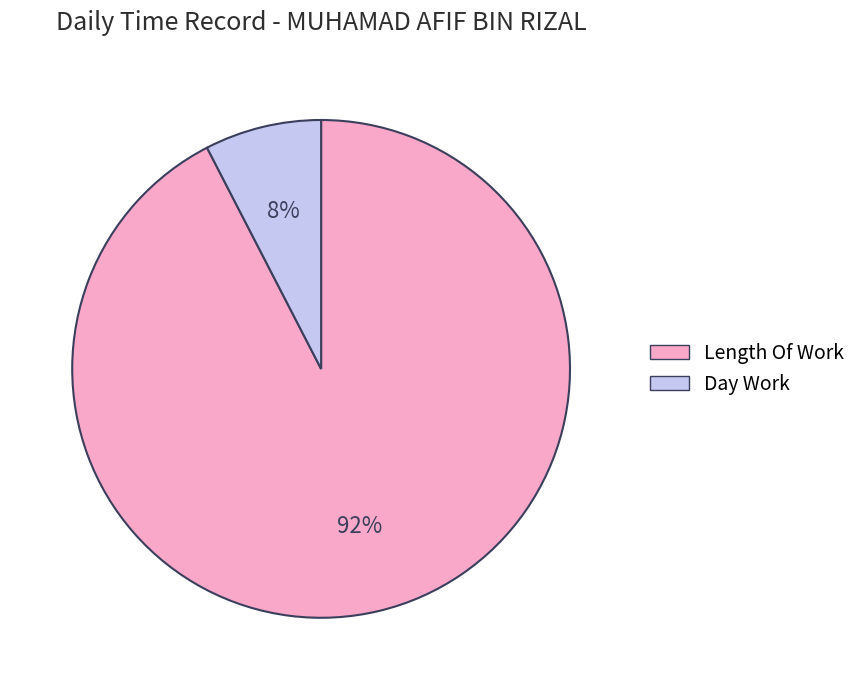

Does any single category account for the majority?

Yes